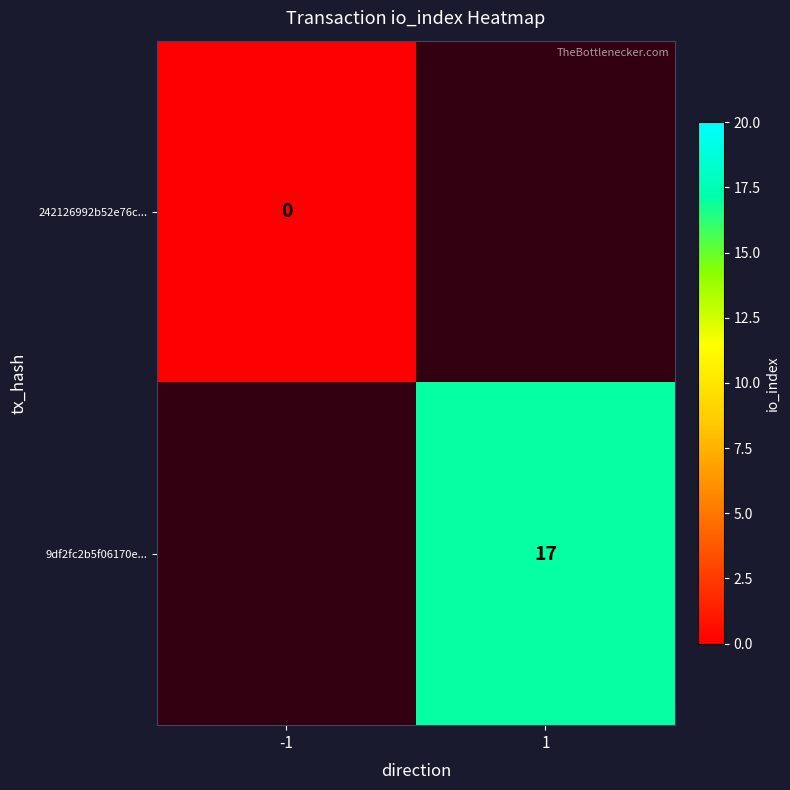

Is it true that 9df2fc2b5f06170e... equals 7 at 1?

False